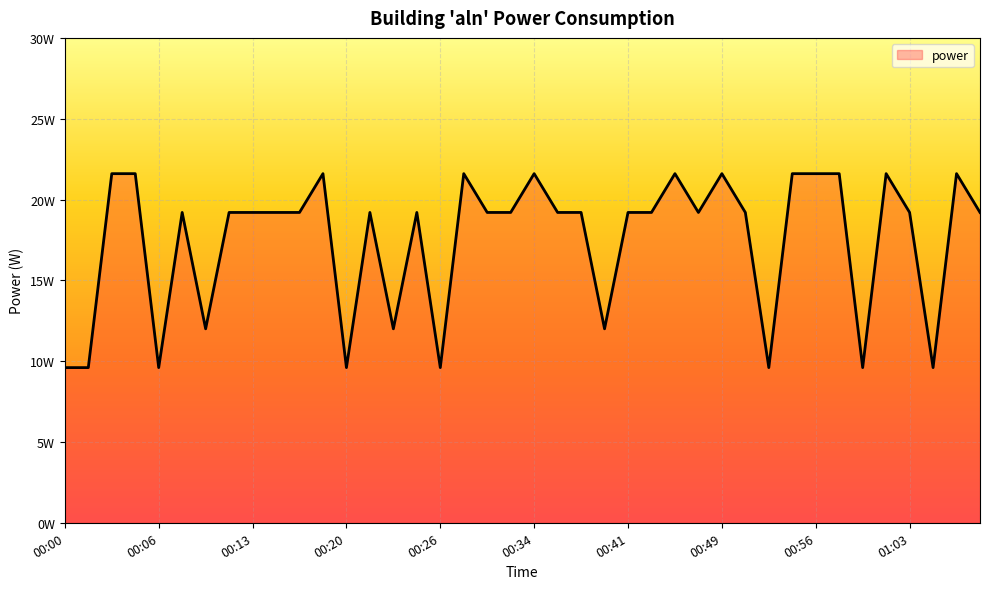

Does the chart display data point markers on the line(s)?

No